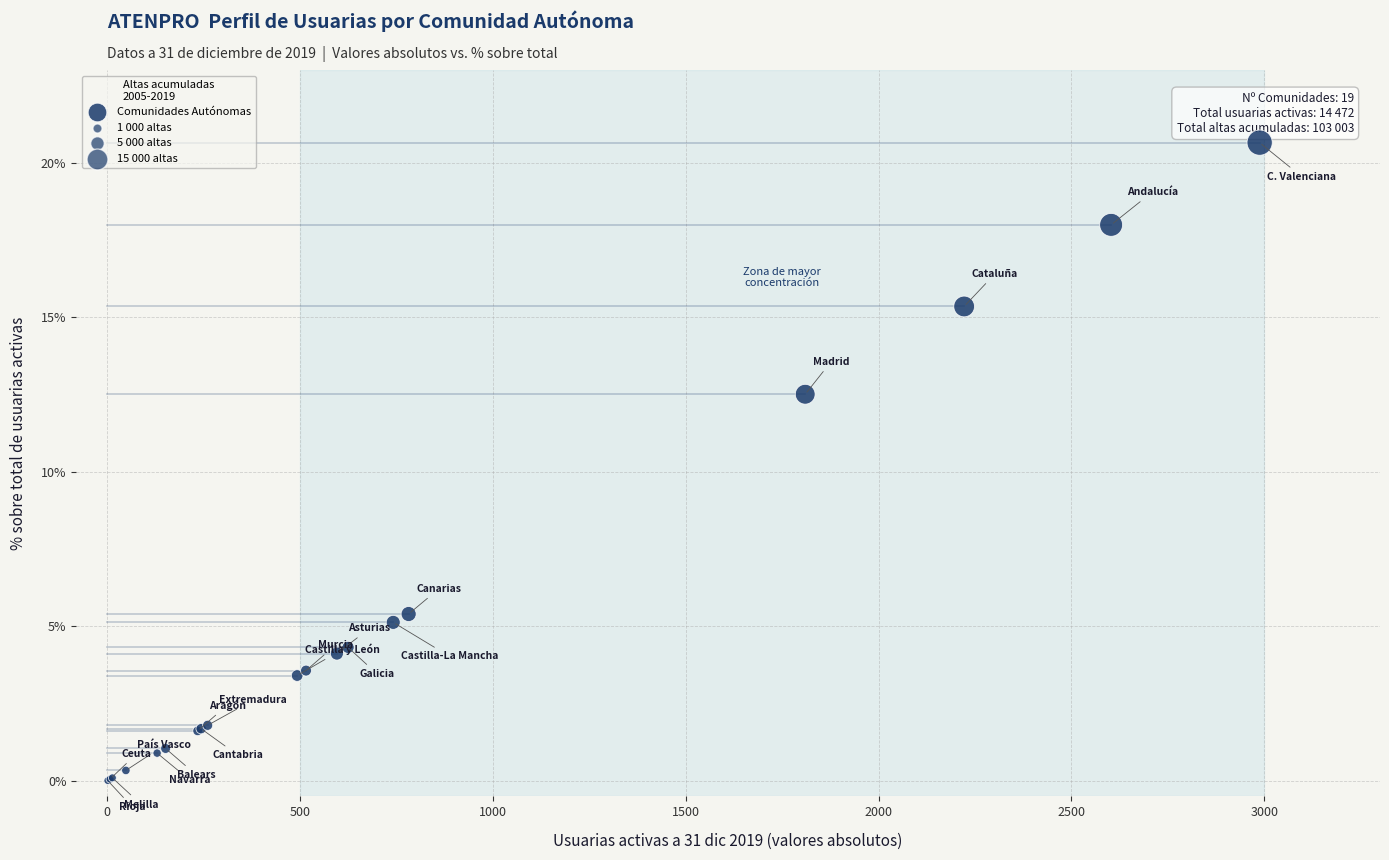

What Y value in the scatter plot is closest to 10?

12.5